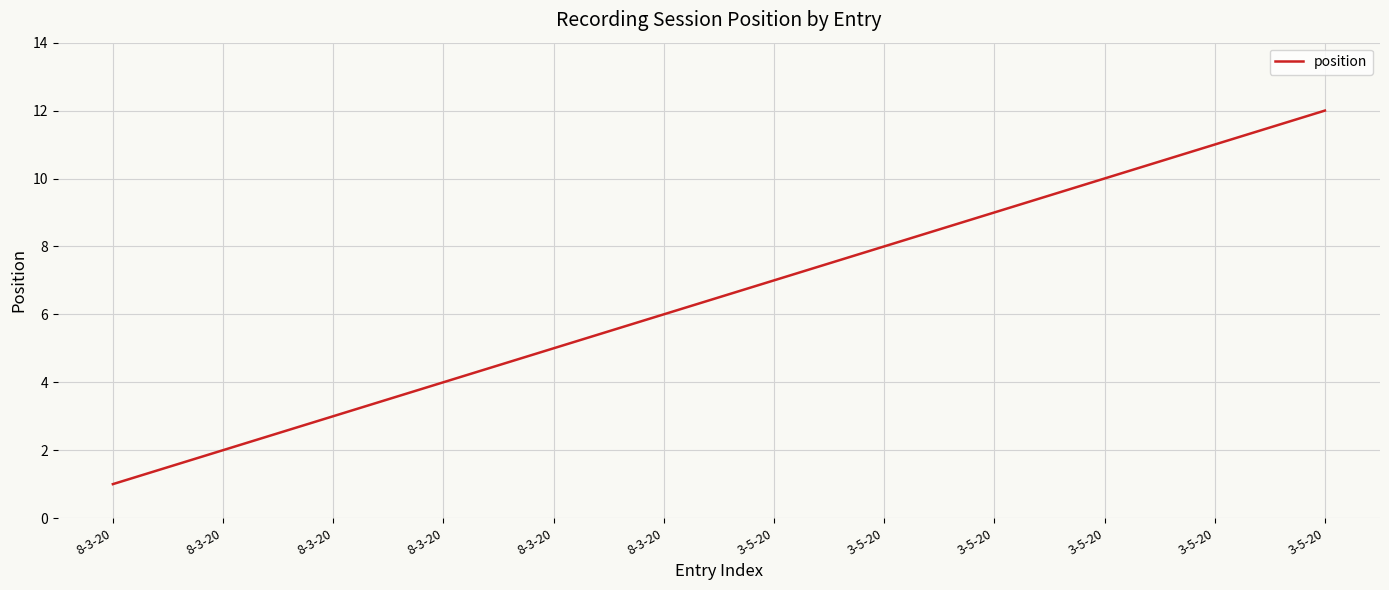

List the labels in order of value, smallest first.

8-3-20, 8-3-20, 8-3-20, 8-3-20, 8-3-20, 8-3-20, 3-5-20, 3-5-20, 3-5-20, 3-5-20, 3-5-20, 3-5-20